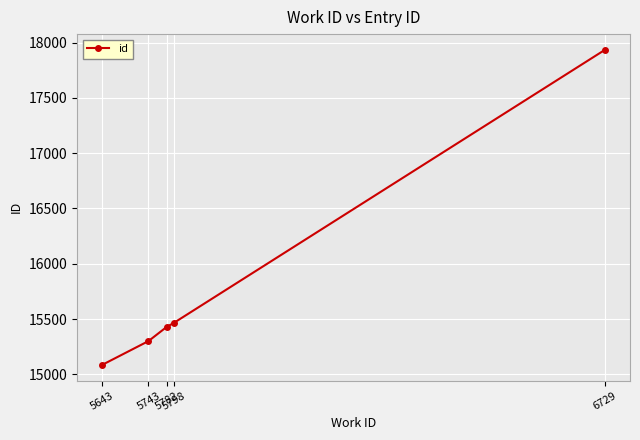

How many lines are shown in the chart?

1